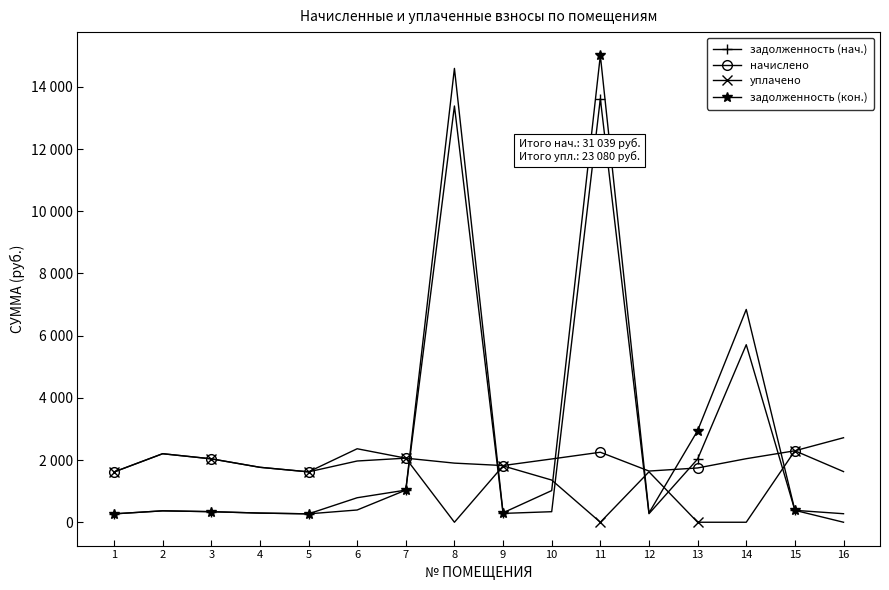

At 15, list the series in order from smallest to largest.

задолженность (нач.), задолженность (кон.), начислено, уплачено